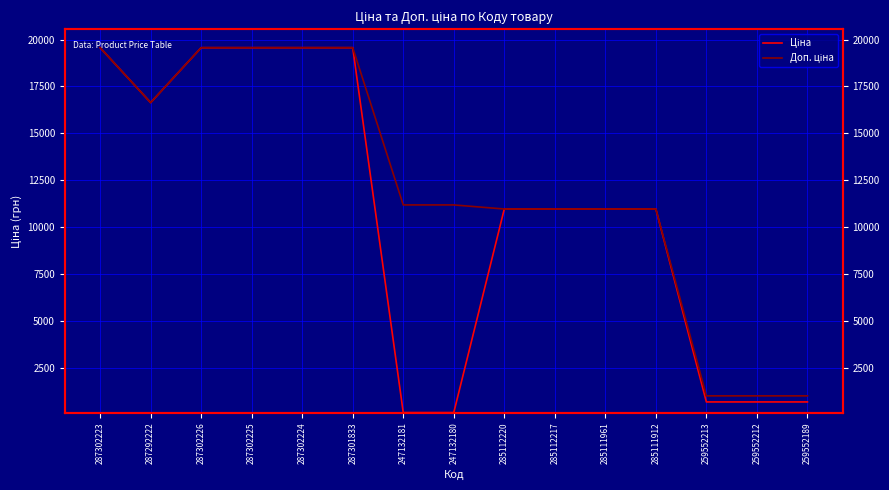

What is the label of the 15th point from the right?

287302223